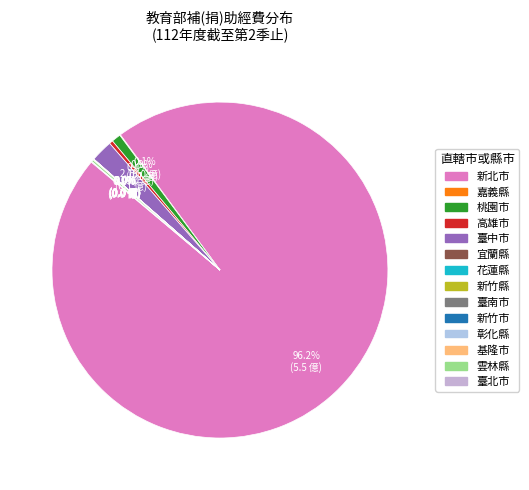

To the nearest percent, what is the combined percentage of 基隆市 and 臺中市?

2%